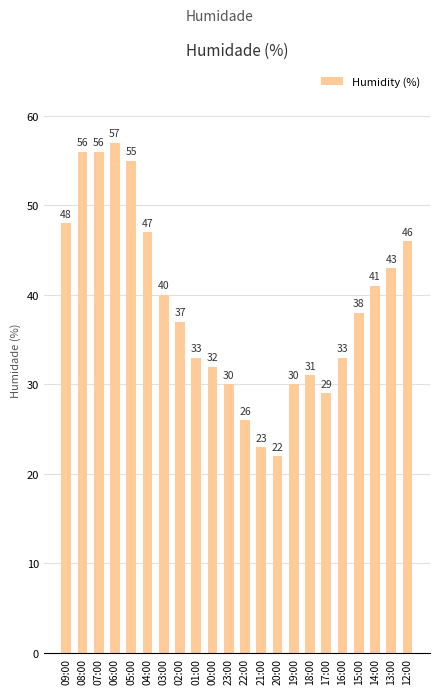

True or false: the data shows 33 at 16:00.

True